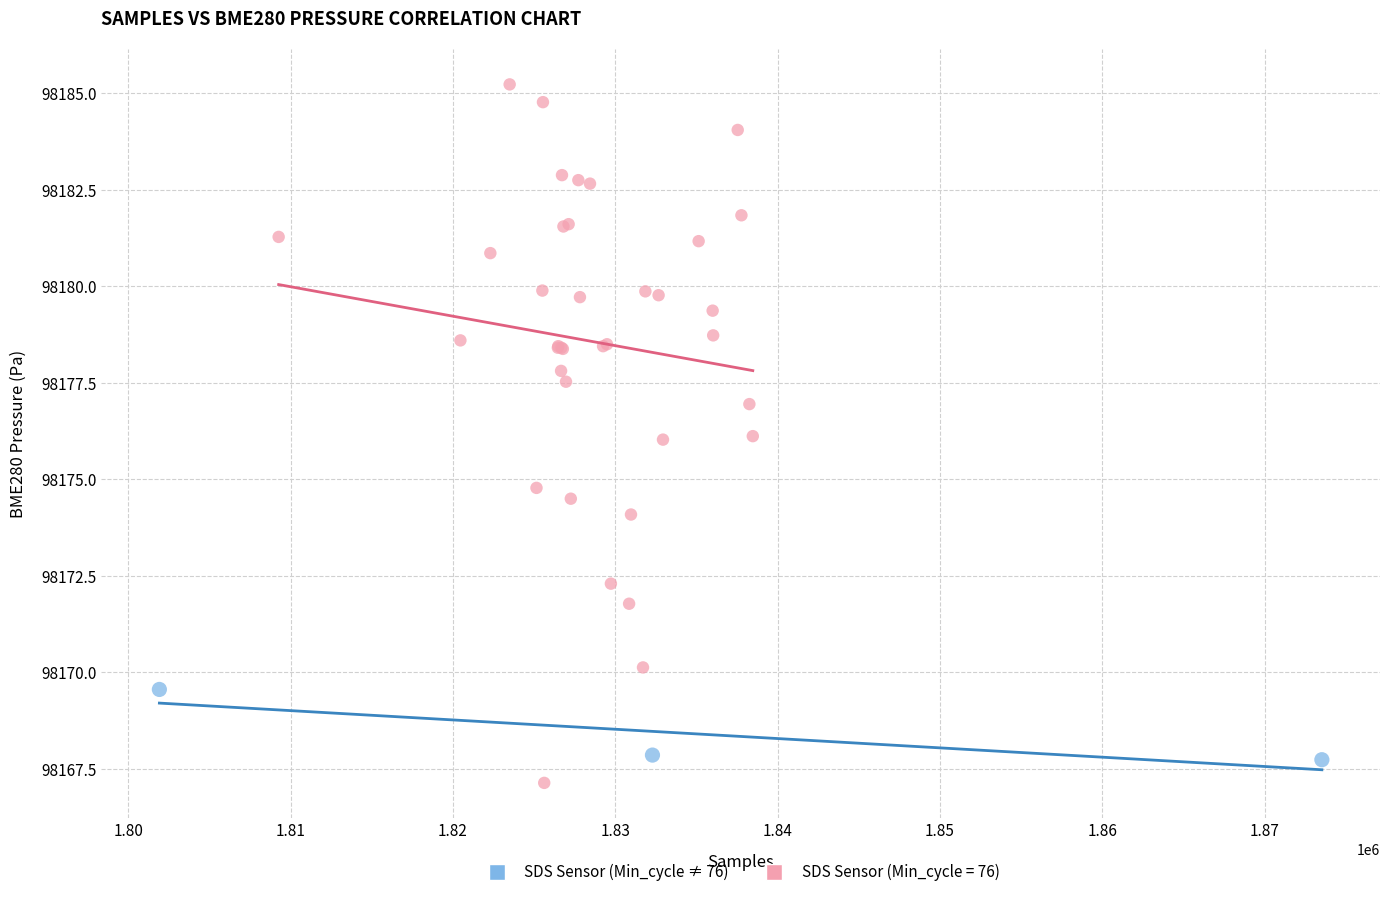

Which series reaches the maximum Y coordinate?

SDS Sensor (Min_cycle = 76)